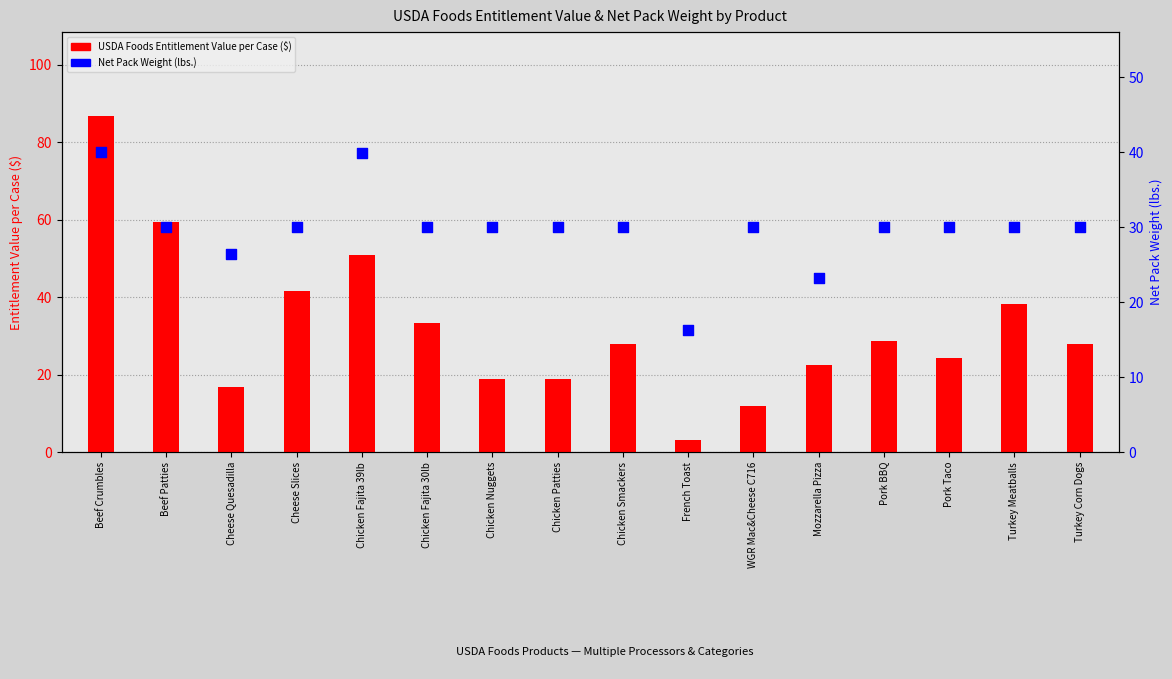

Which series has the largest Y range (max minus min)?

USDA Foods Entitlement Value per Case ($)